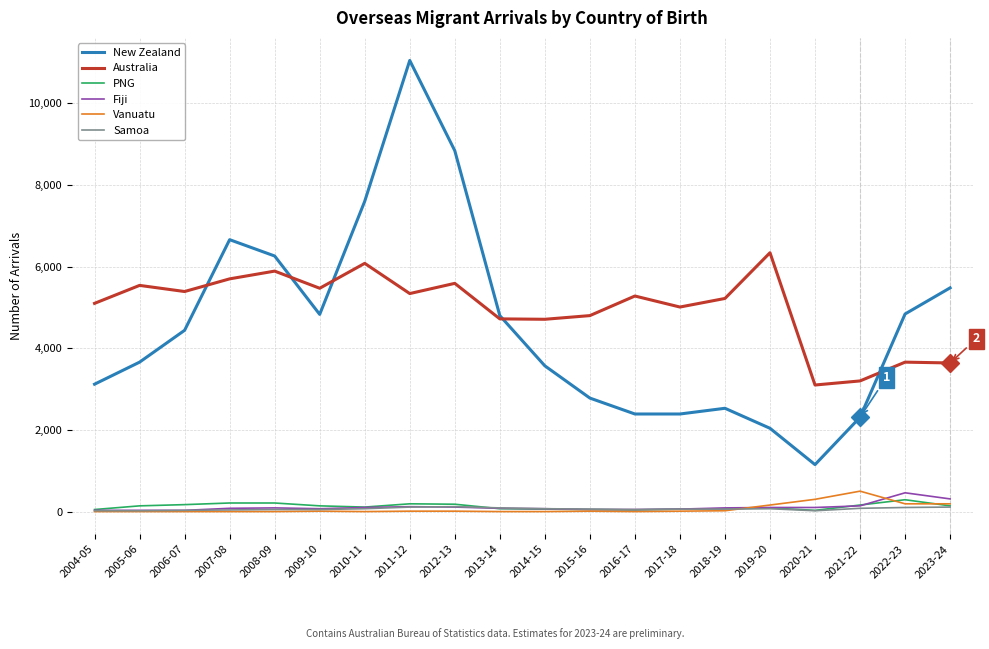

True or false: PNG and New Zealand cross at least once.

False